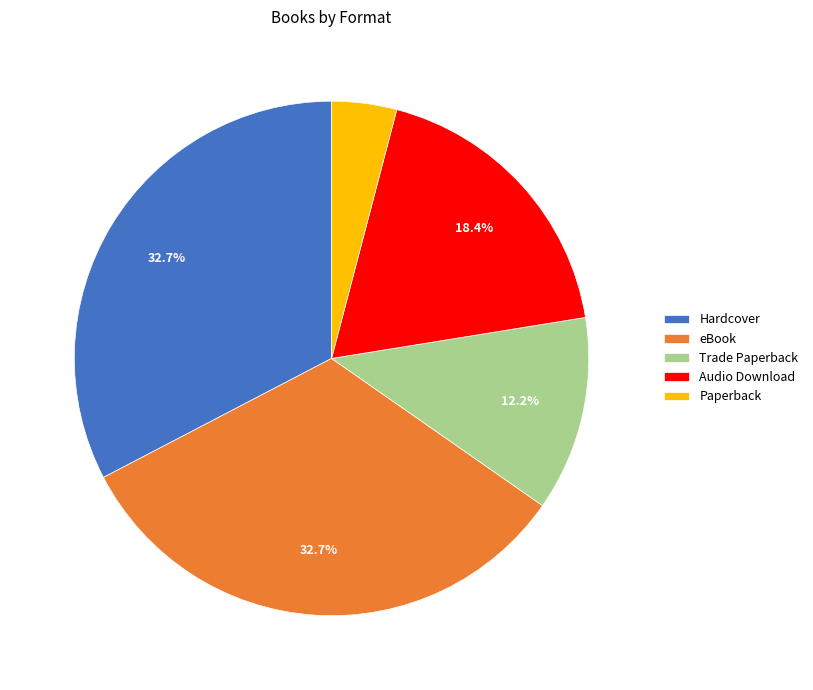

To the nearest percent, what percentage of the pie is Trade Paperback?

12%